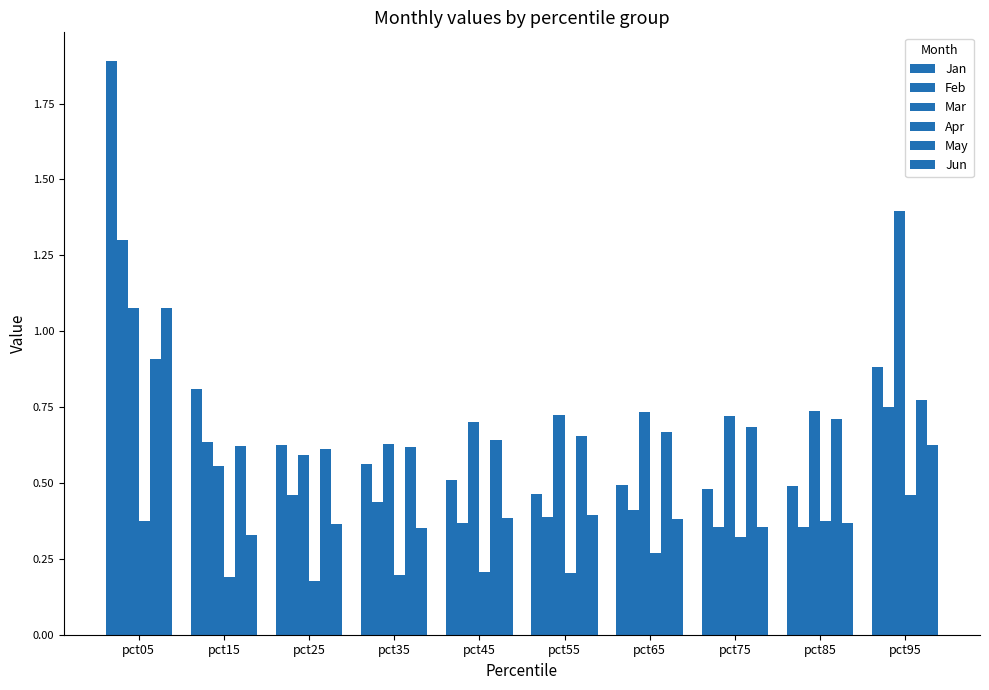

Are the bars horizontal?

No